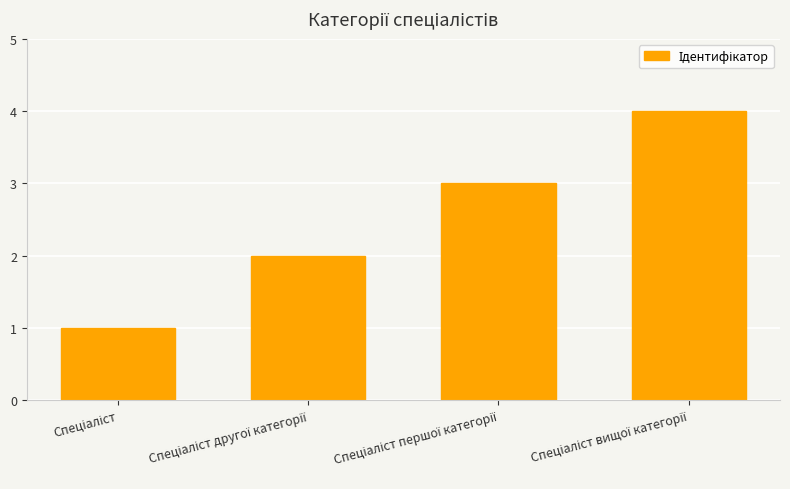

What is the greatest value displayed?

4